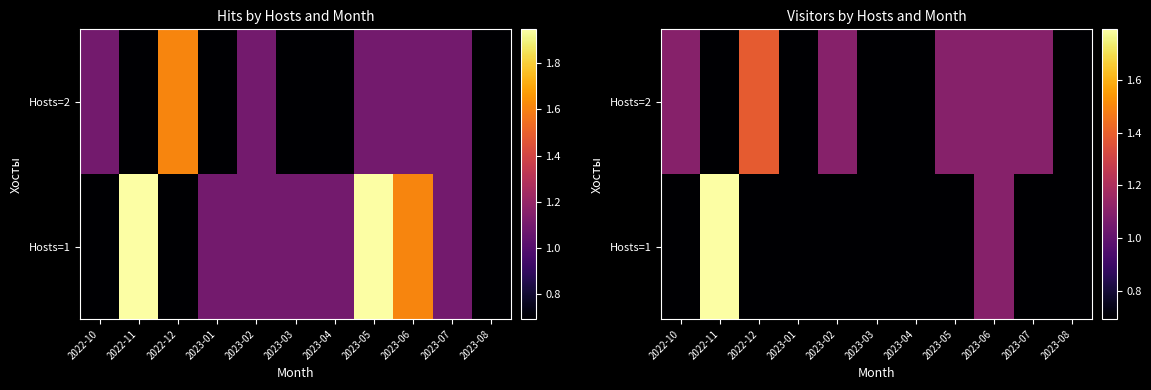

Rank the series at 2023-02 from lowest to highest value.

Hosts=1, Hosts=2